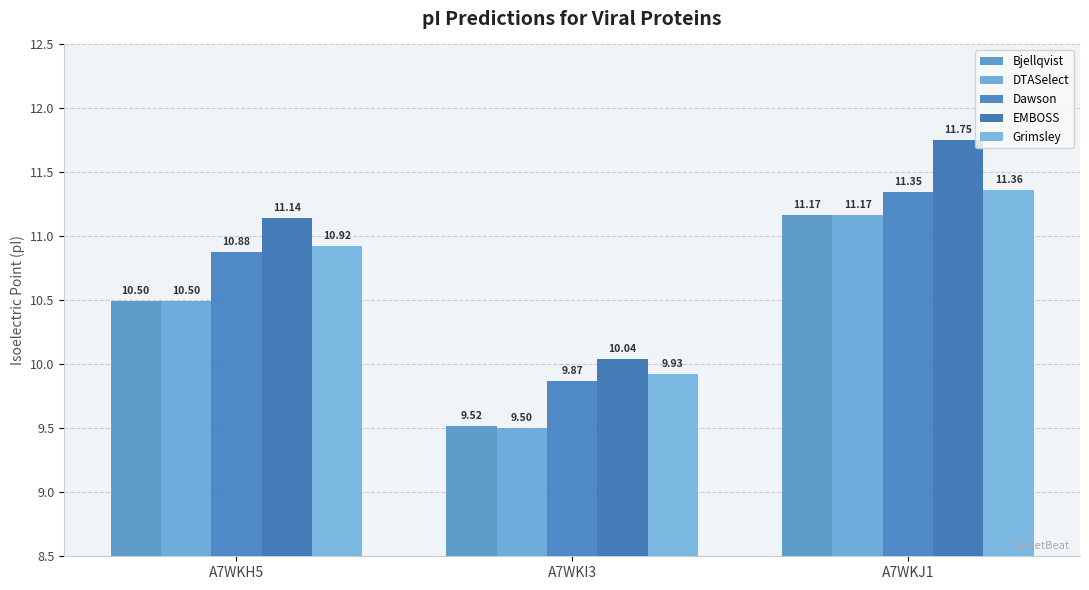

Is the value of Dawson at A7WKI3 greater than the value of Bjellqvist at A7WKI3?

Yes